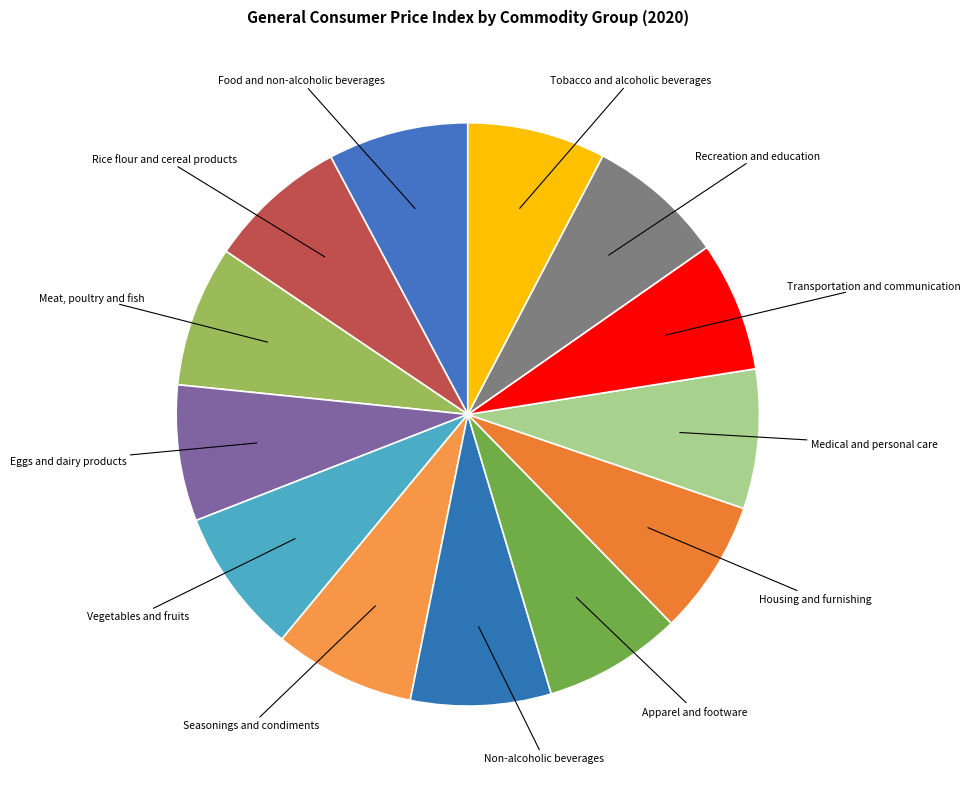

How many slices are in this pie chart?

13